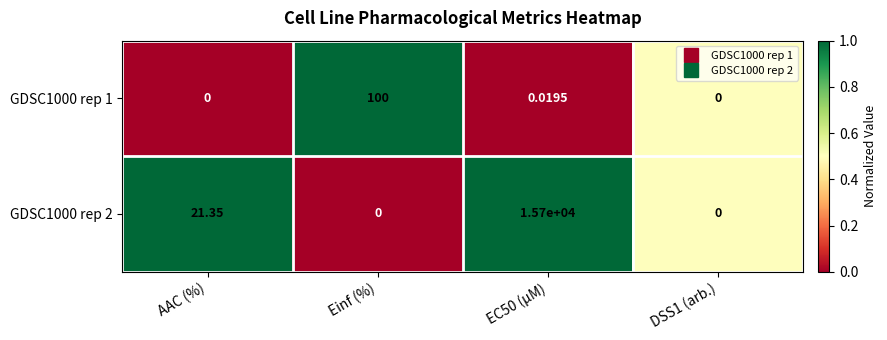

Which category has the highest value in the GDSC1000 rep 1 series?

Einf (%)